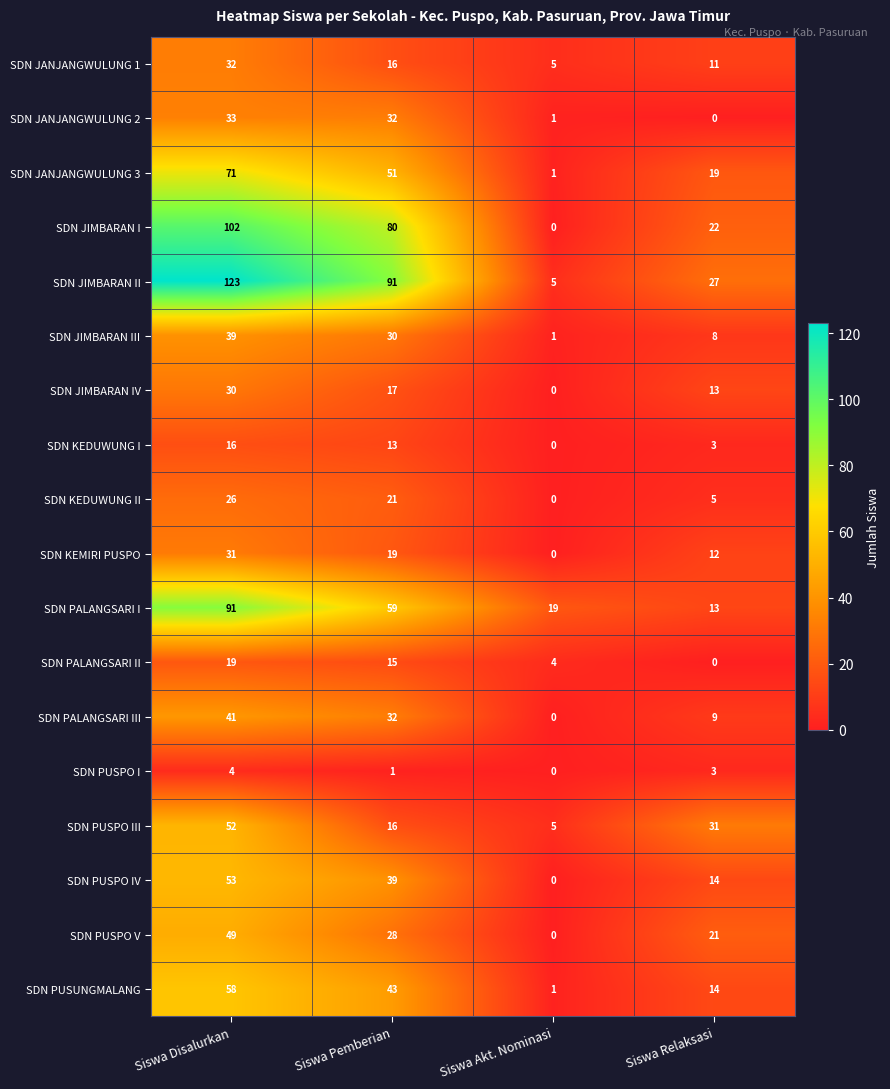

Is the value of SDN PALANGSARI III at Siswa Relaksasi greater than the value of SDN JANJANGWULUNG 2 at Siswa Akt. Nominasi?

Yes